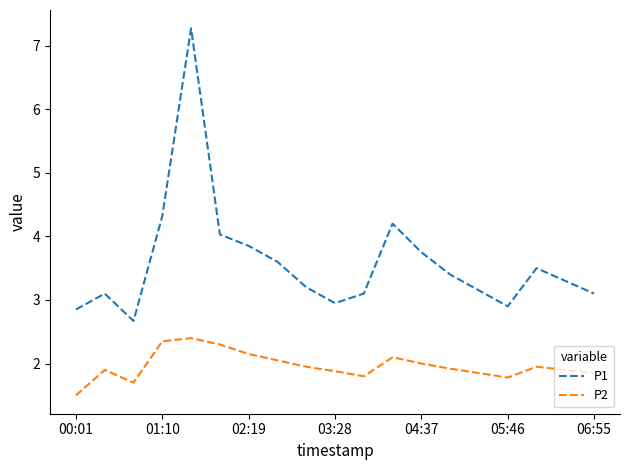

List the series in order of their overall mean, highest first.

P1, P2